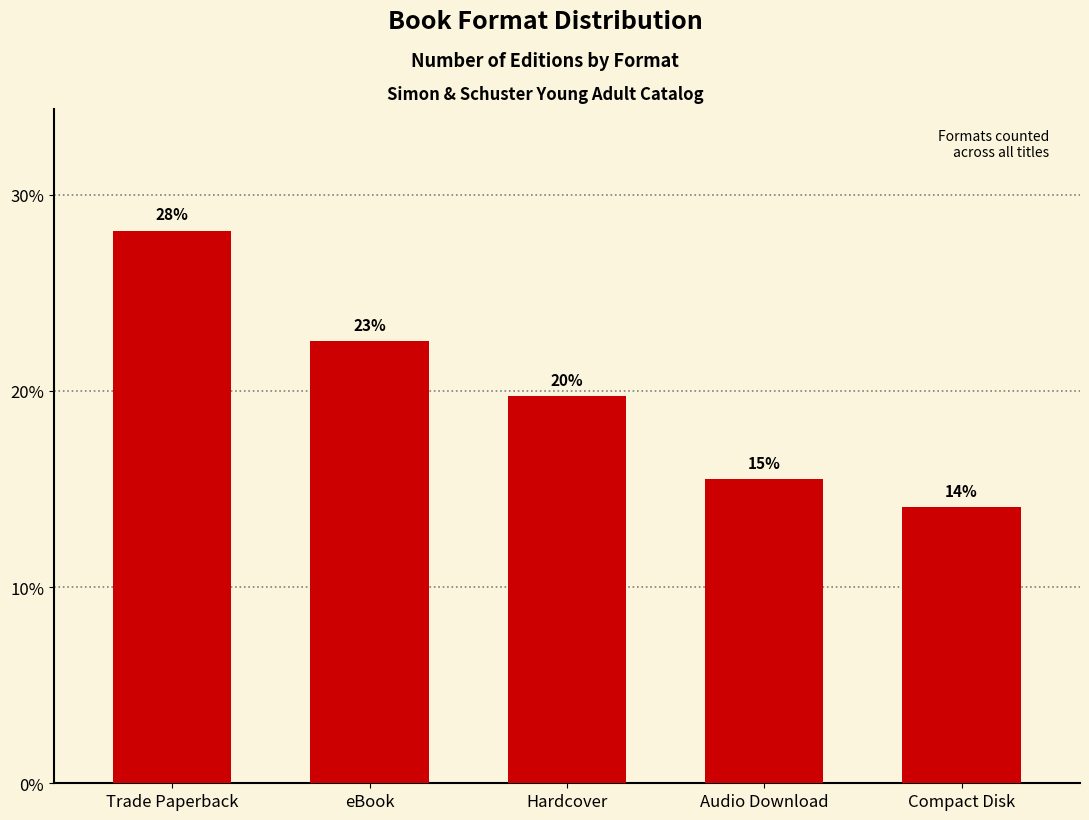

Count the number of data series in this chart.

1